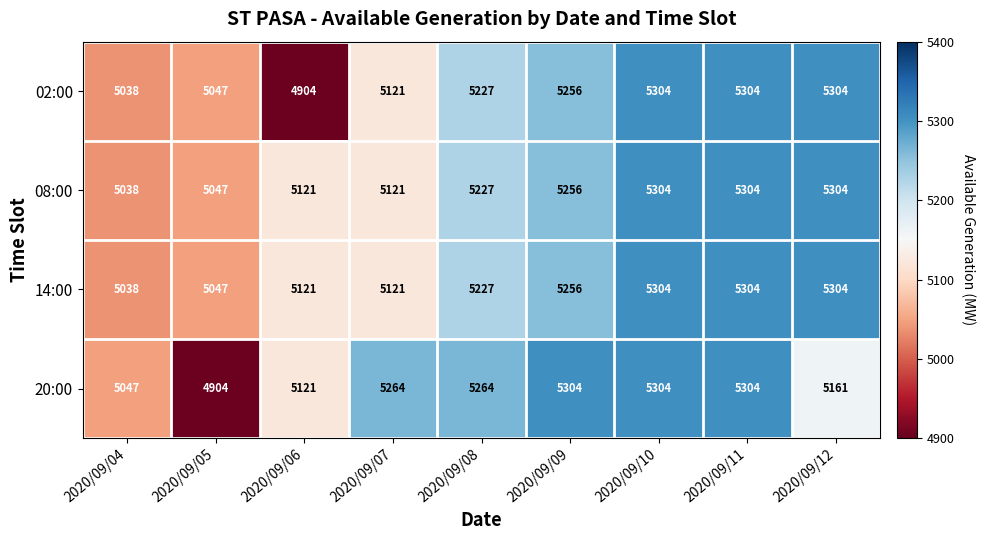

The 08:00 series shows 5304 at 2020/09/11. True or false?

True